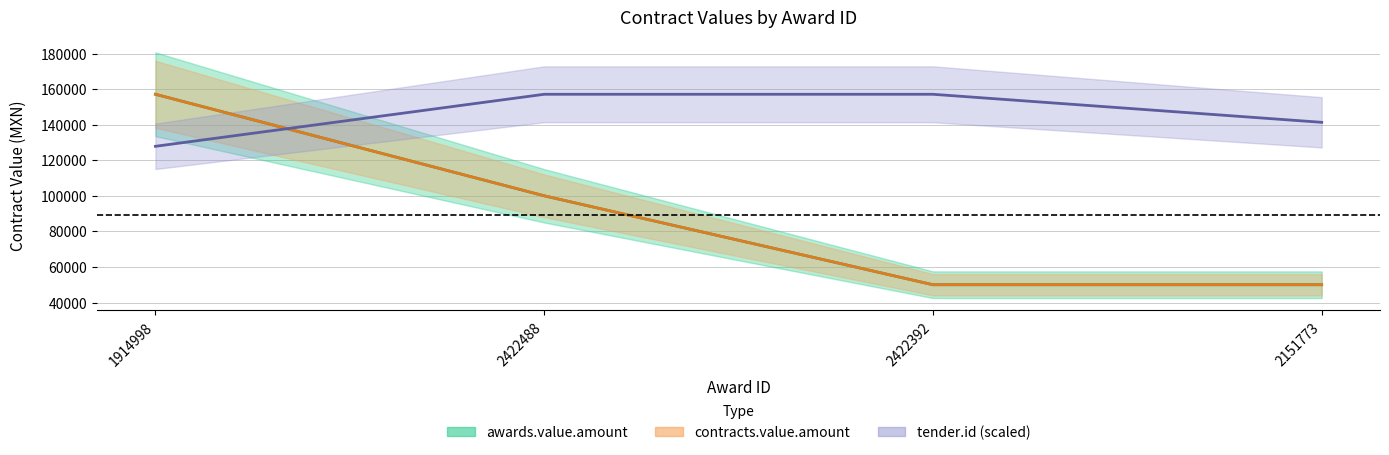

Read the contracts.value.amount value at 1914998.

157080.0